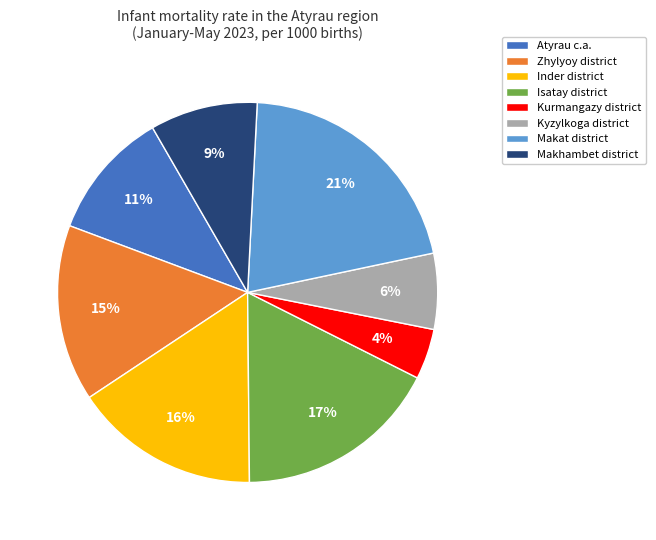

How many slices are in this pie chart?

8